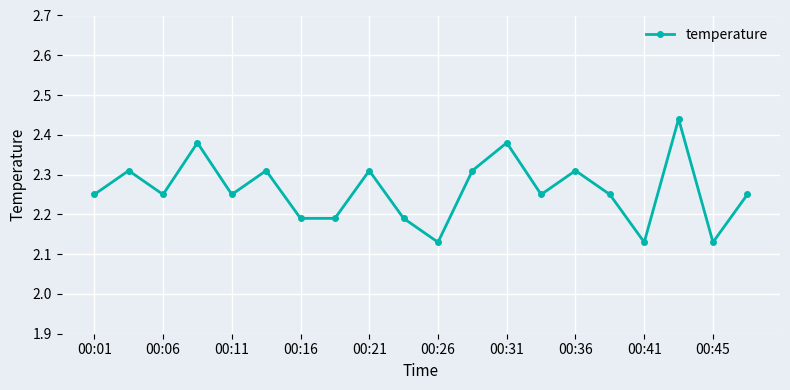

What is the sum of all values?

45.2